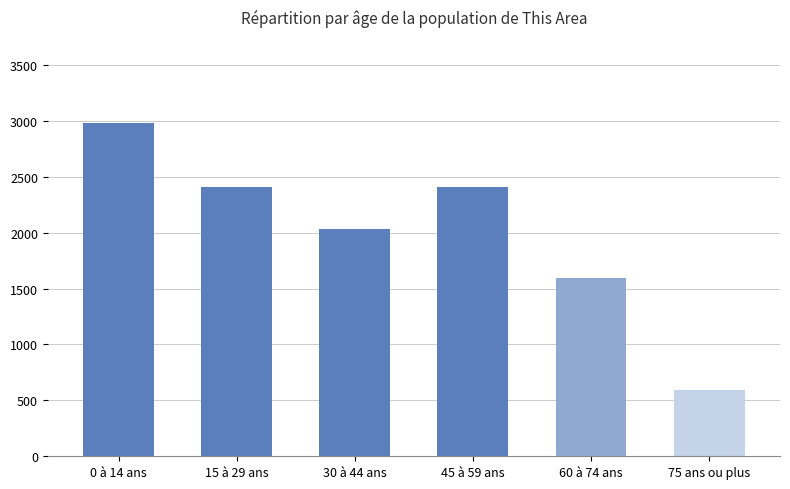

What is the approximate value at 15 à 29 ans, to the nearest 10?

2410